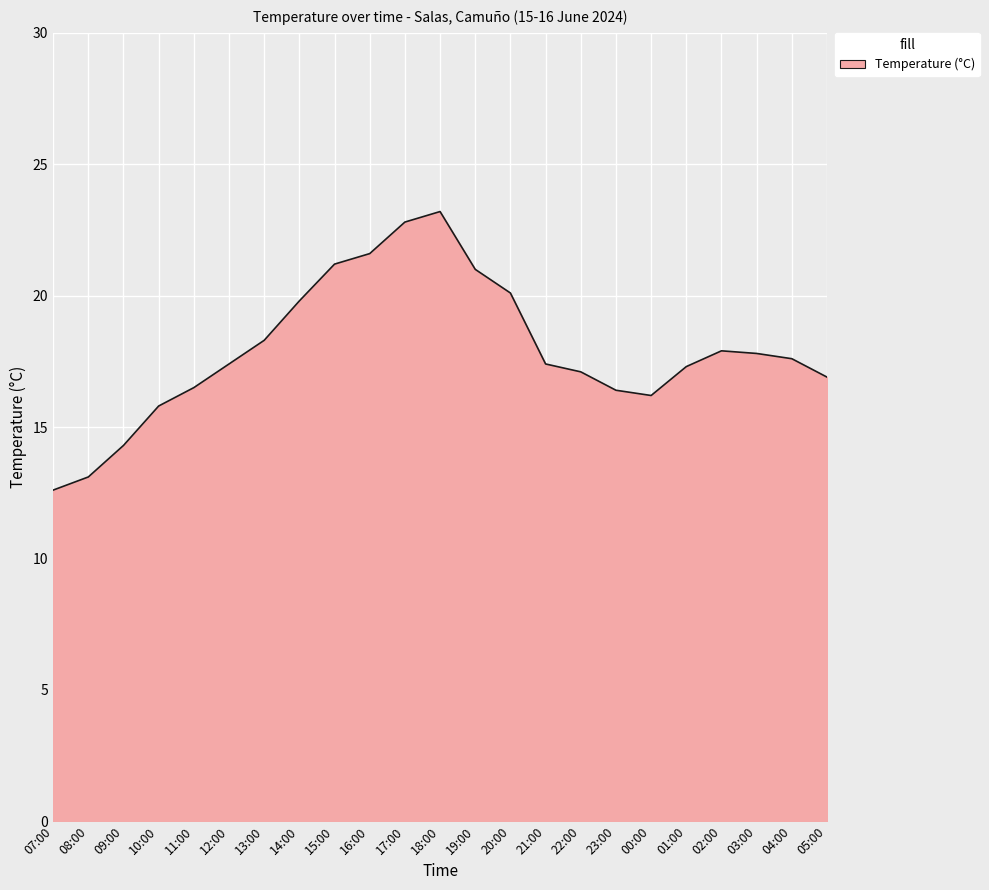

Does the chart display data point markers on the line(s)?

No